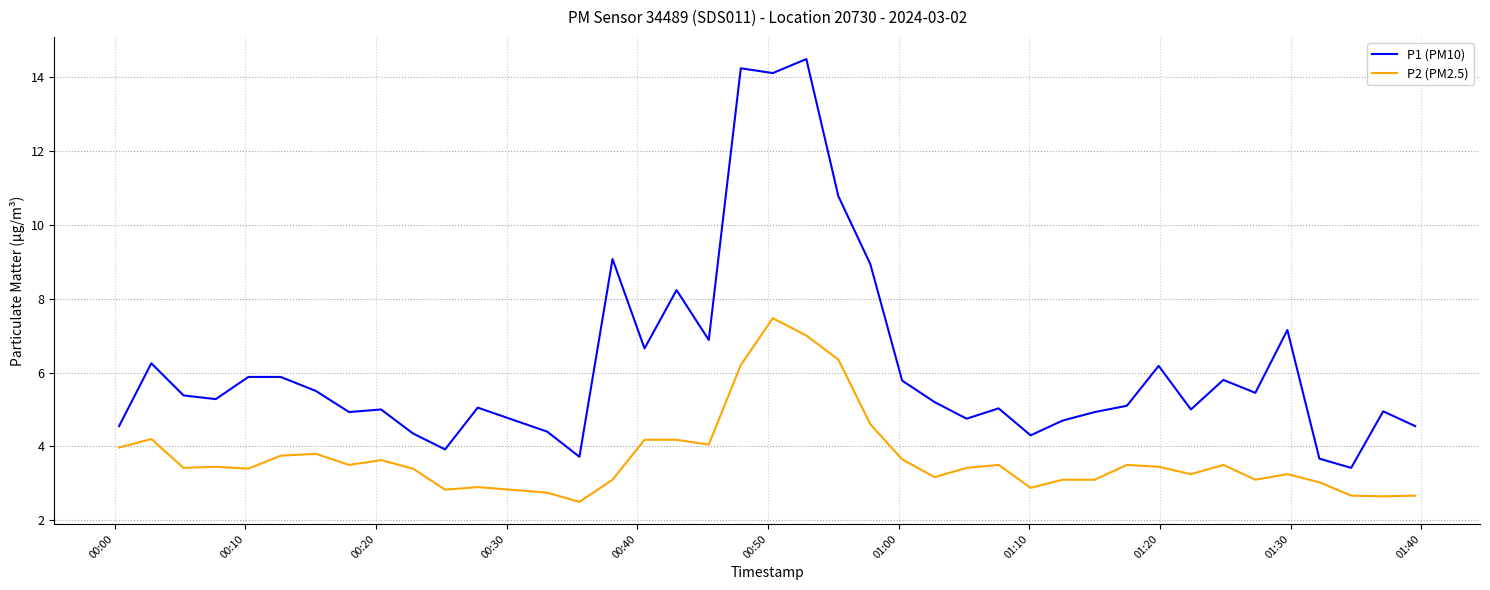

How many categories are shown in the chart?

40